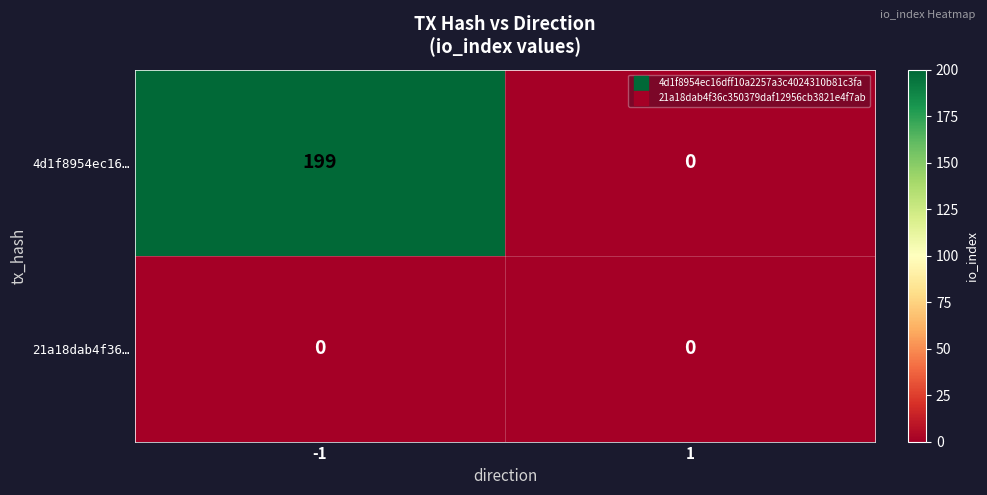

What is the average value of the 4d1f8954ec16… series?

100